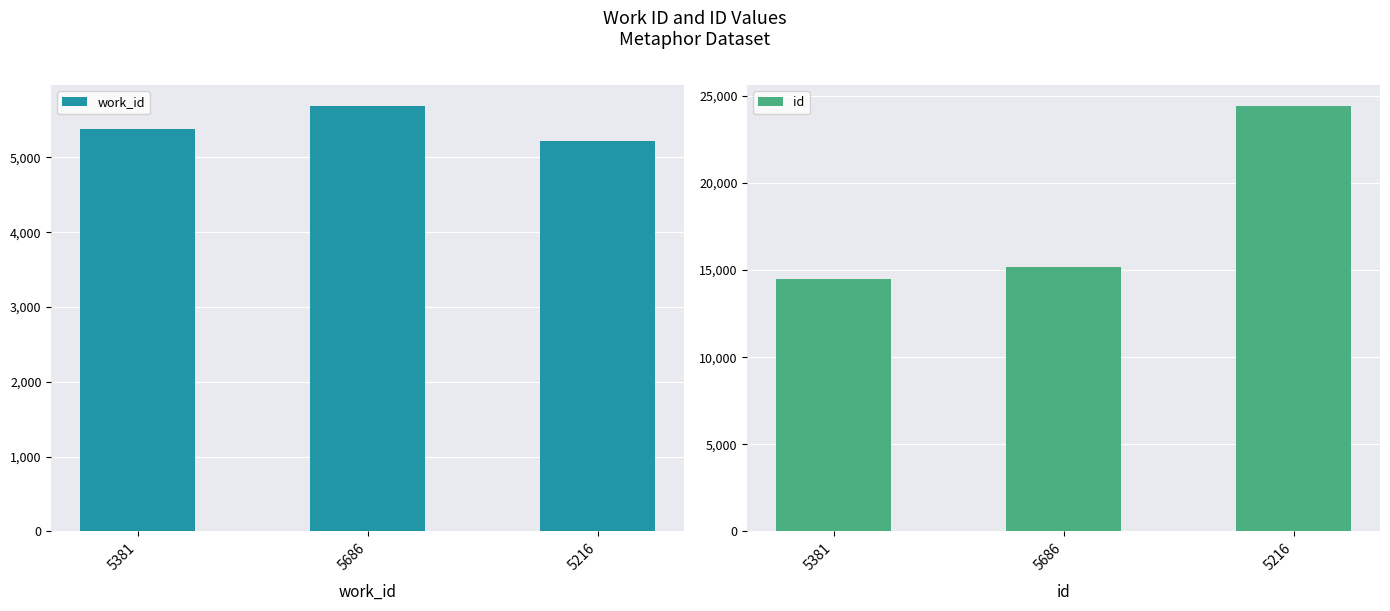

At which label does id first exceed 15199?

5216